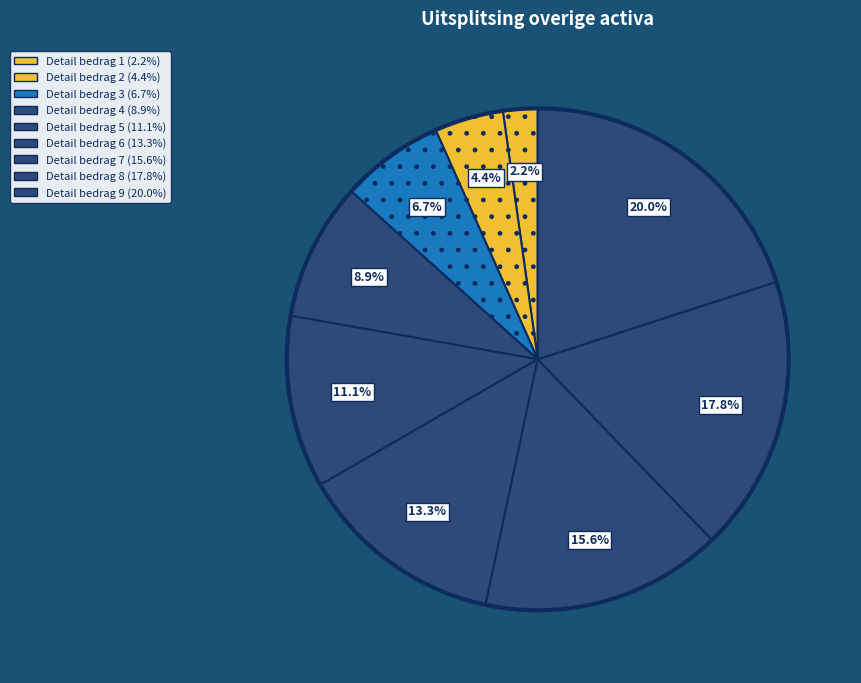

Which has a higher value, Detail bedrag 5 or Detail bedrag 2?

Detail bedrag 5